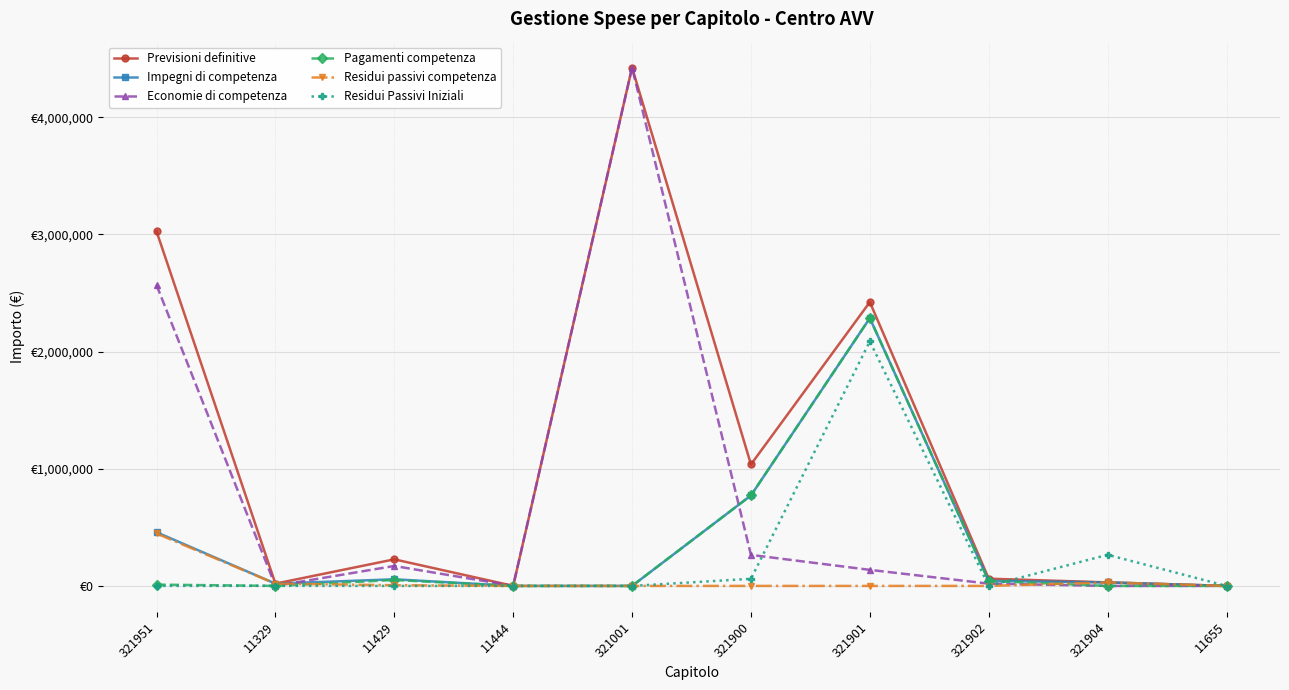

What is the total value across all series at 321904?

355675.3